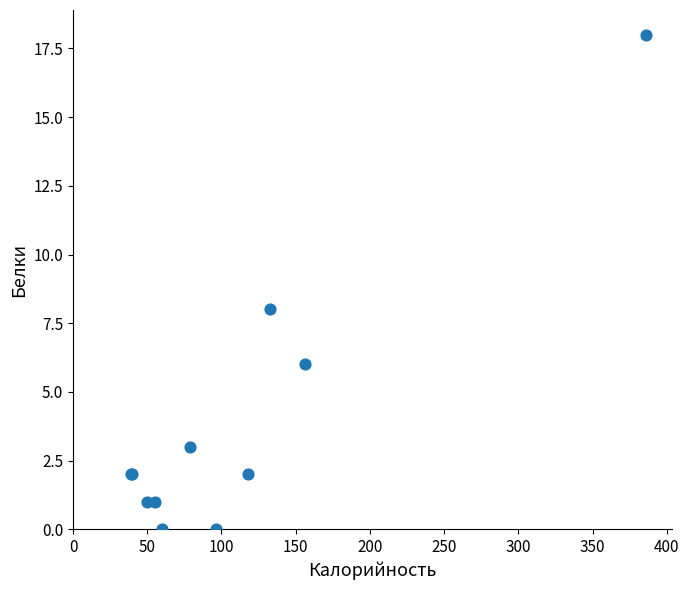

What Y value in the scatter plot is closest to 9?

8